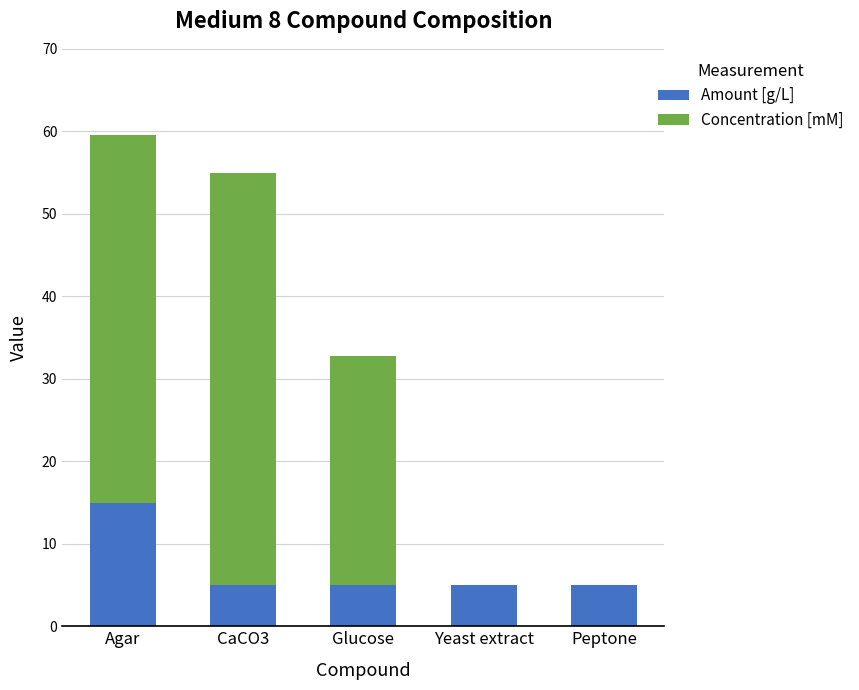

At which label does Amount [g/L] reach its peak?

Agar